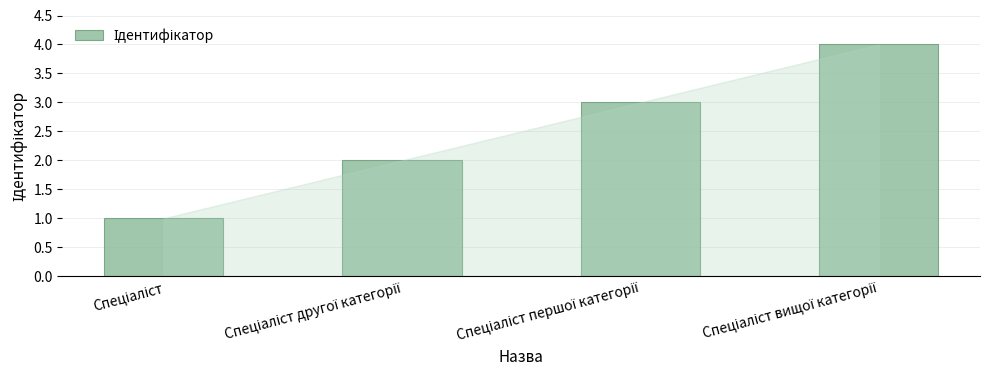

What is the greatest value displayed?

4